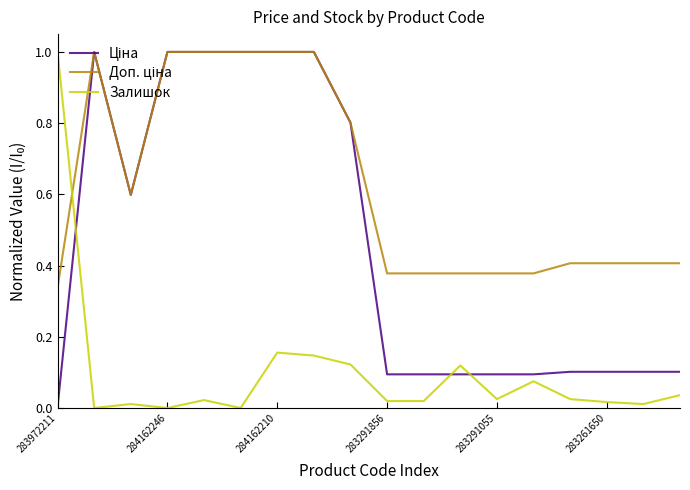

At how many categories does at least one series exceed 0?

18